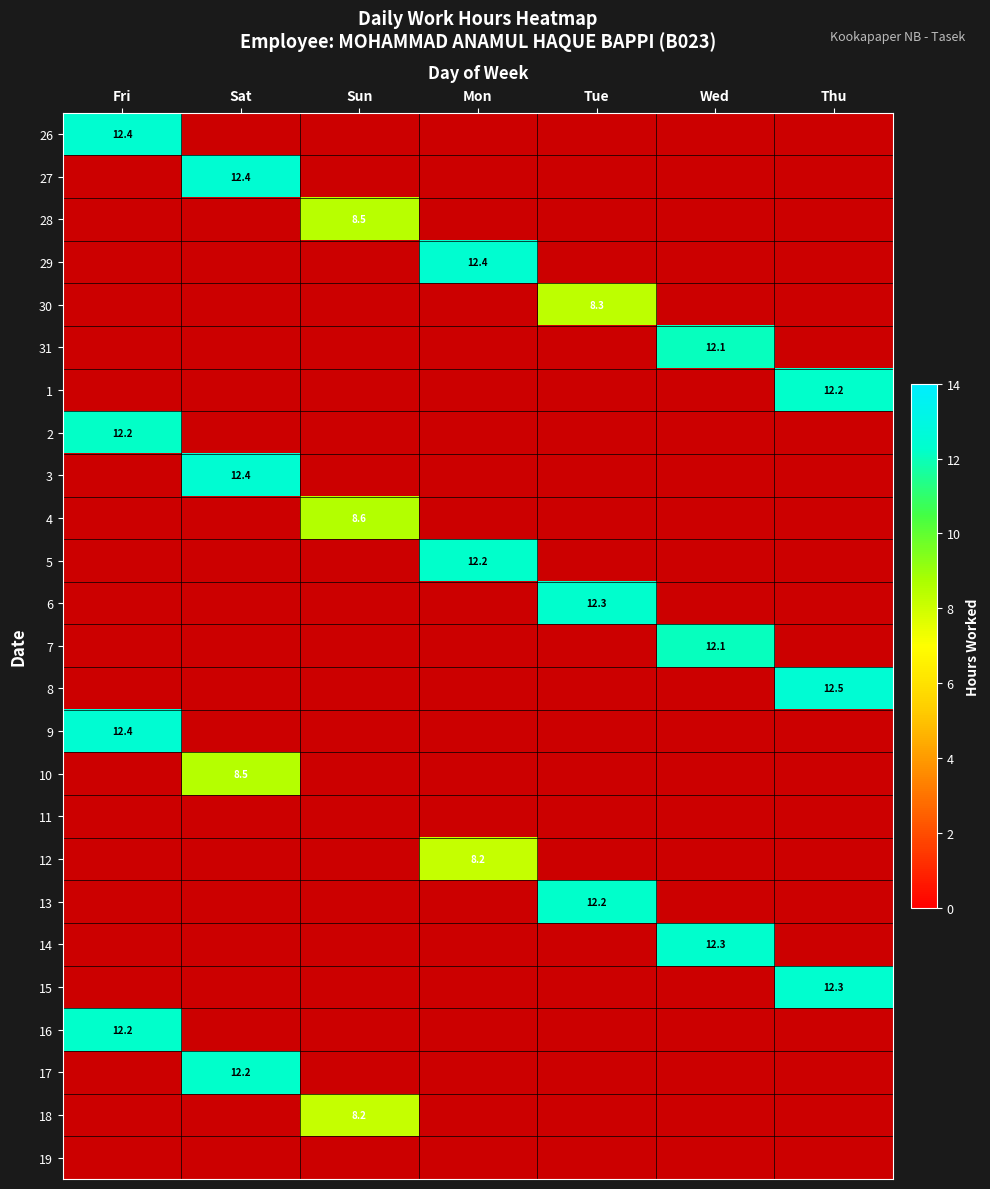

Is it true that 5 equals 16.8 at Mon?

False